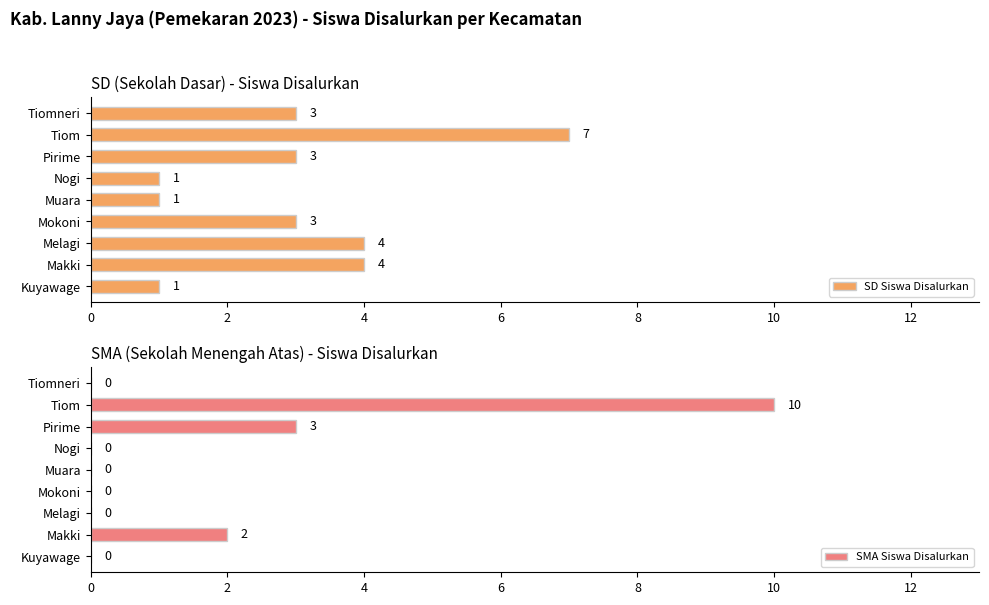

How many data points in SD Siswa Disalurkan are above 3?

3